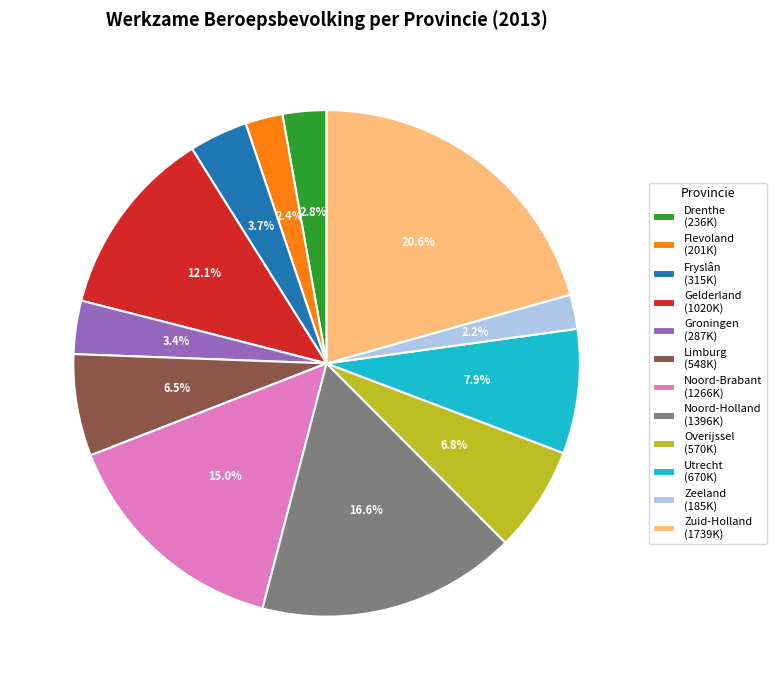

What percentage is the Drenthe slice, to the nearest percent?

3%